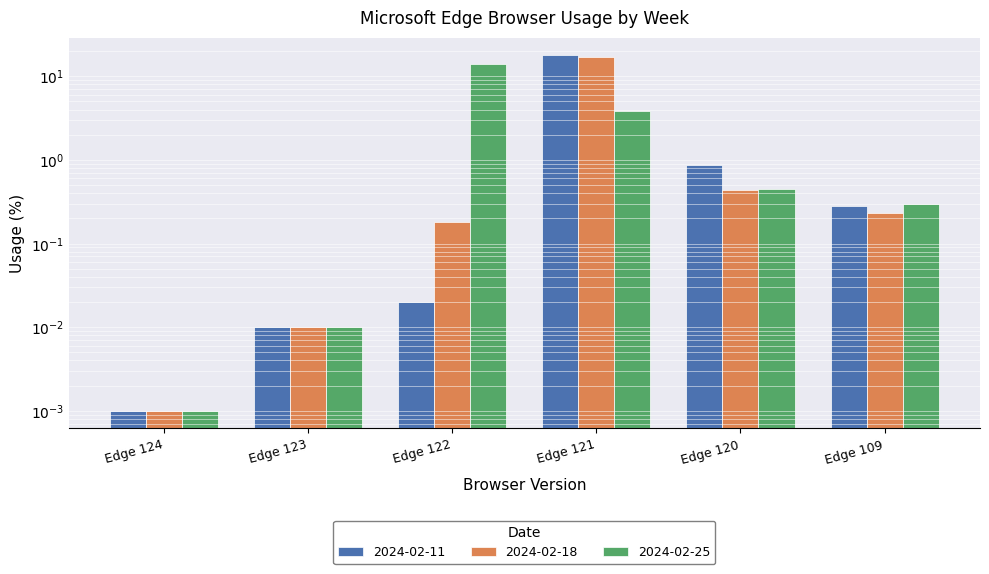

At which category is the sum across all series the highest?

Edge 121